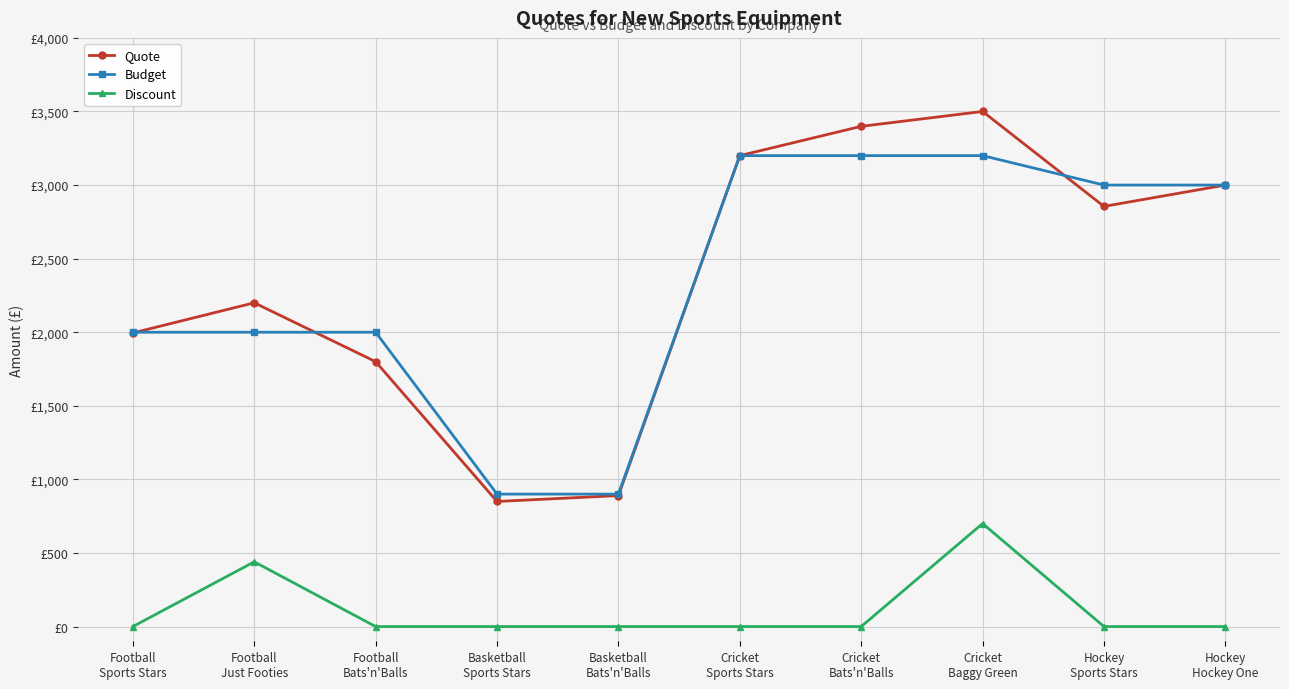

What is the label of the 6th point from the left?

Cricket
Sports Stars